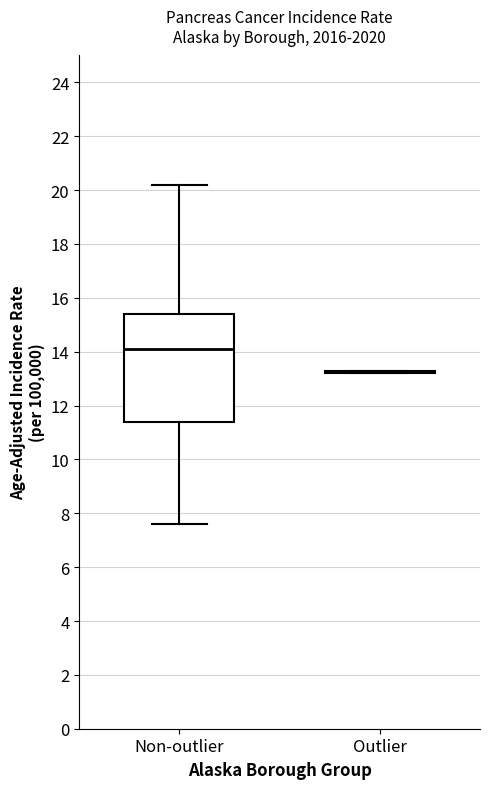

Reading left to right, read every box against the y-axis: the position of its median line, the range the box covers, and the ends of its whiskers. The values are not printed on the chart, so give them approximately, as read against the axis.

Non-outlier: median 14.2, box 11.4 to 15.4, whiskers 7.6 to 20.2
Outlier: box collapsed to a line at 13.2, whiskers 13.2 to 13.4